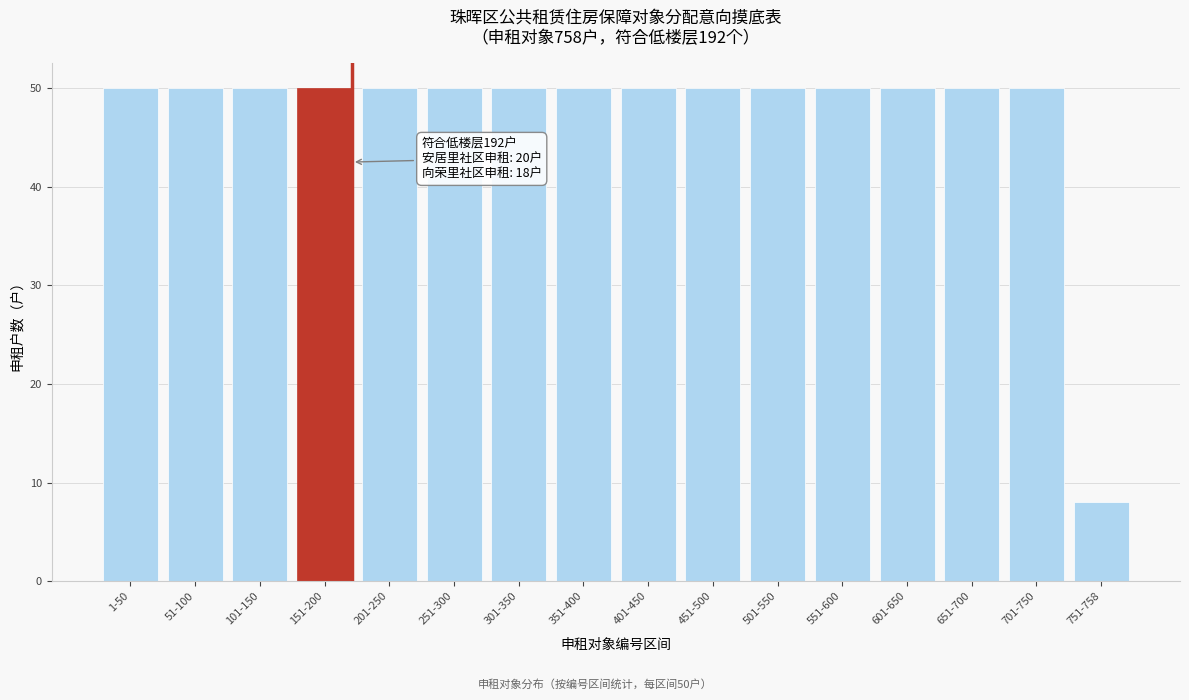

Reading left to right, extract all data points from this chart.

1-50=50	51-100=50	101-150=50	151-200=50	201-250=50	251-300=50	301-350=50	351-400=50	401-450=50	451-500=50	501-550=50	551-600=50	601-650=50	651-700=50	701-750=50	751-758=8